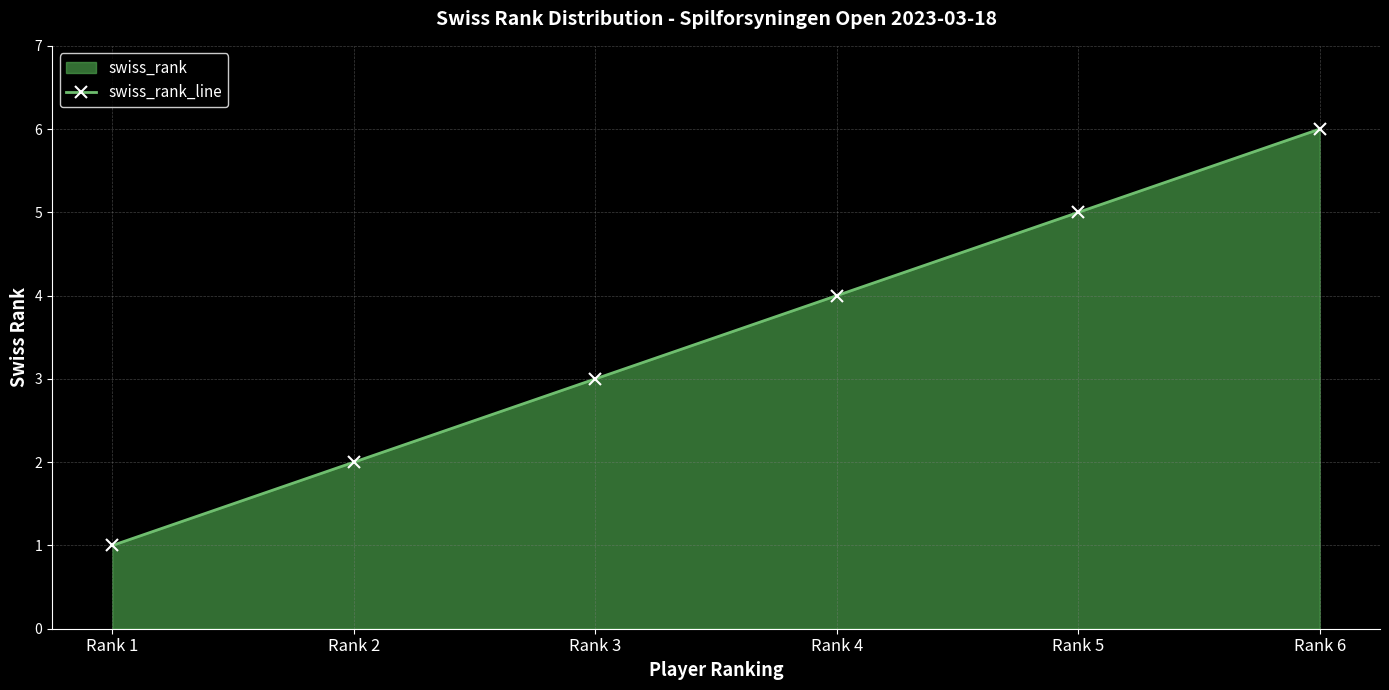

At which label is the value closest to 3?

Rank 3